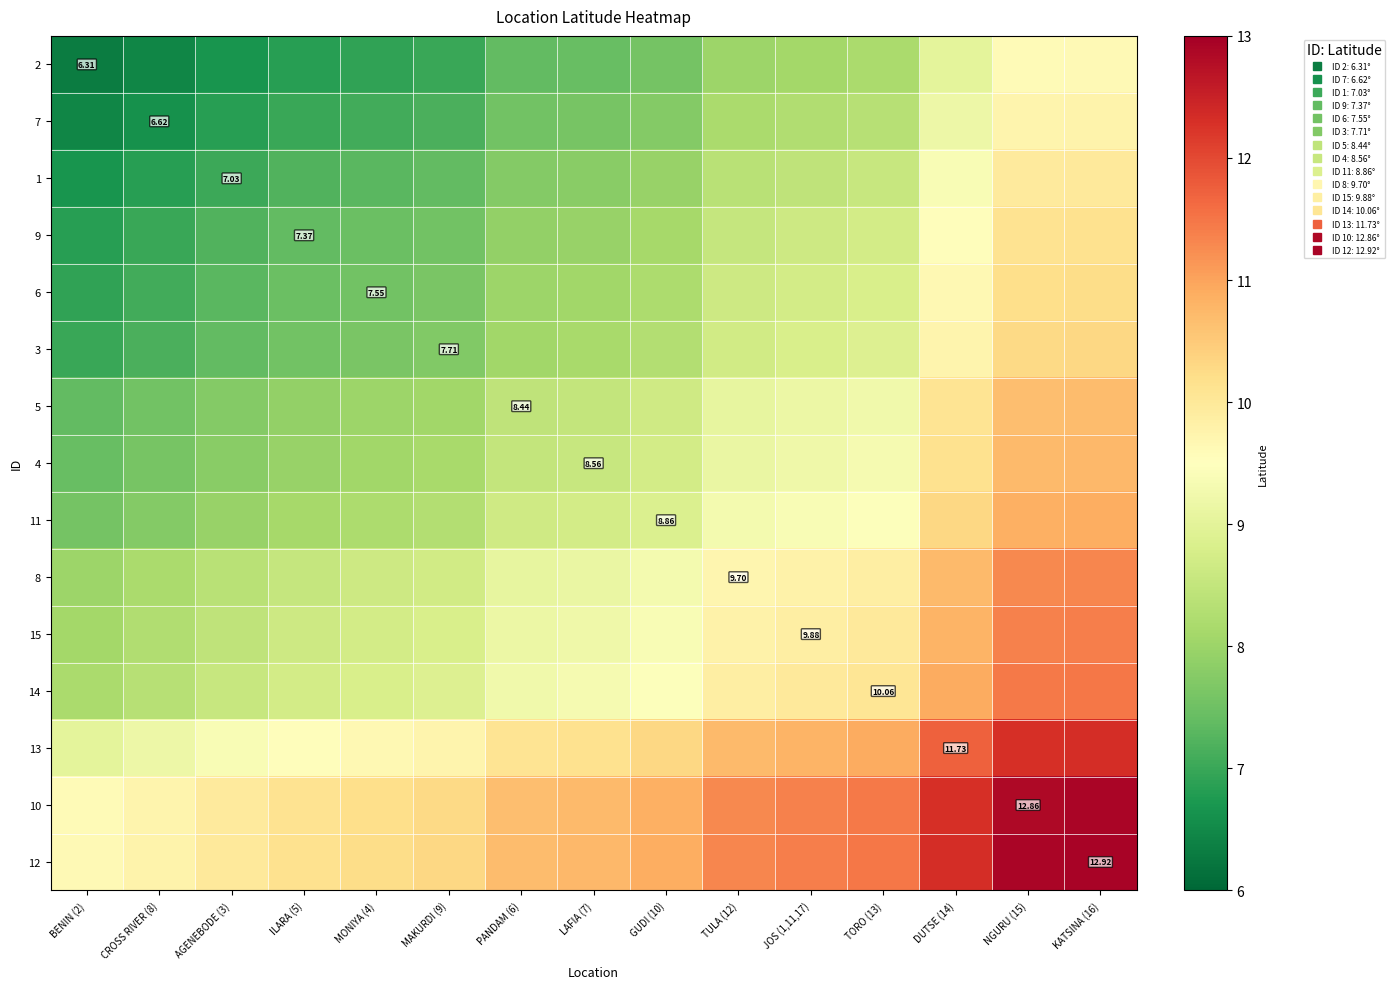

What is the sum of the 15 values at TORO (13) and JOS (1,11,17)?

19.8